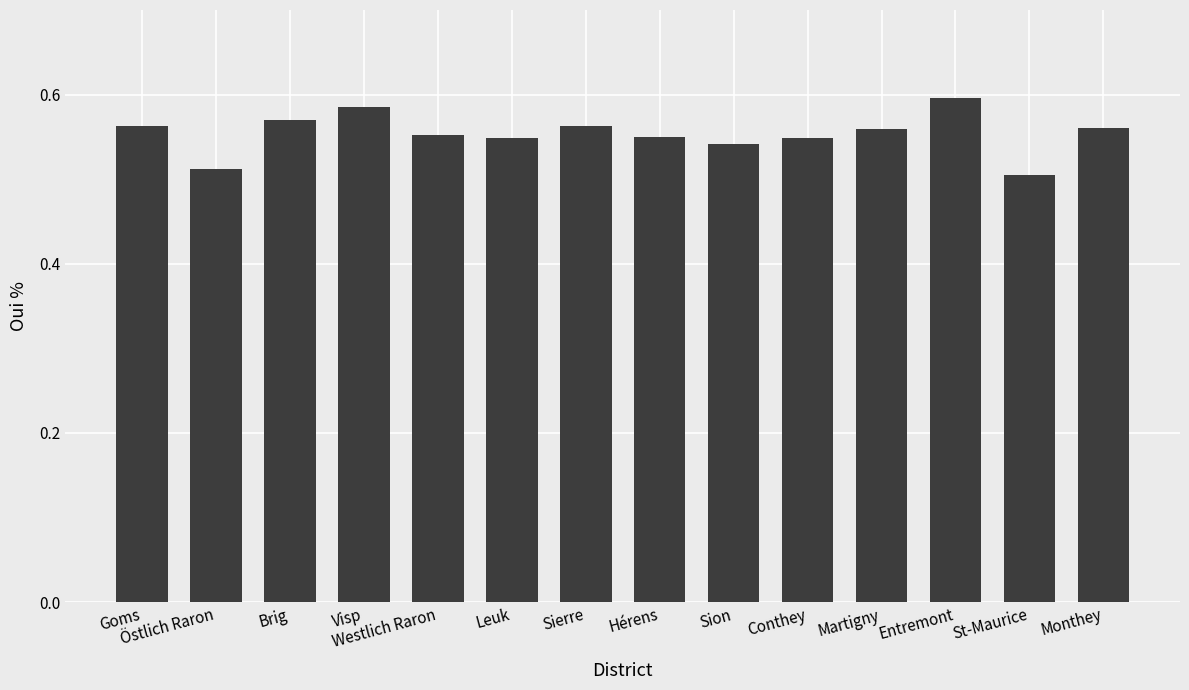

What is the greatest value displayed?

59.6